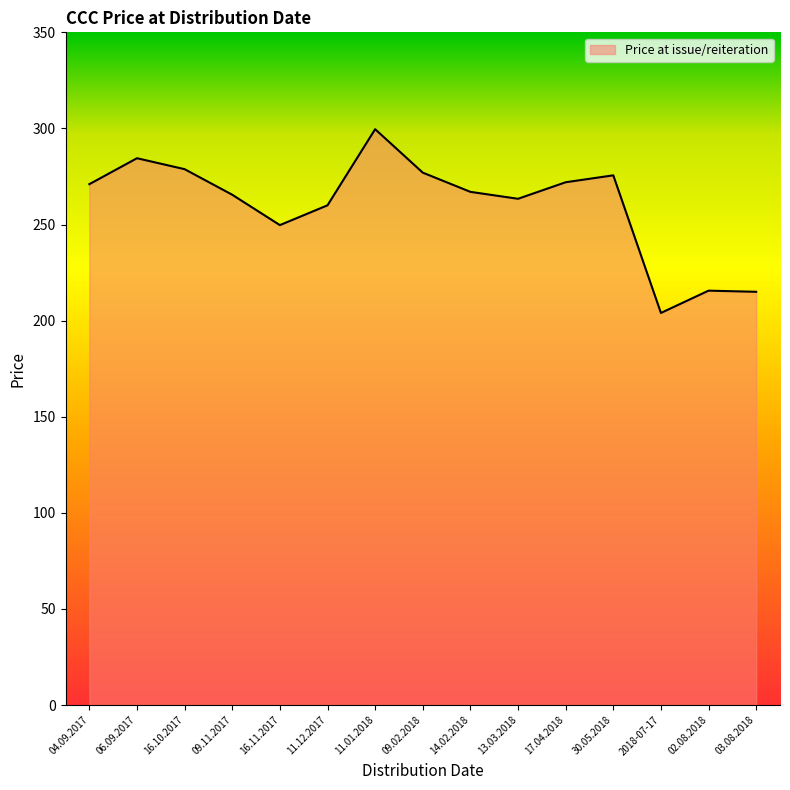

What position from the left is 2018-07-17?

13